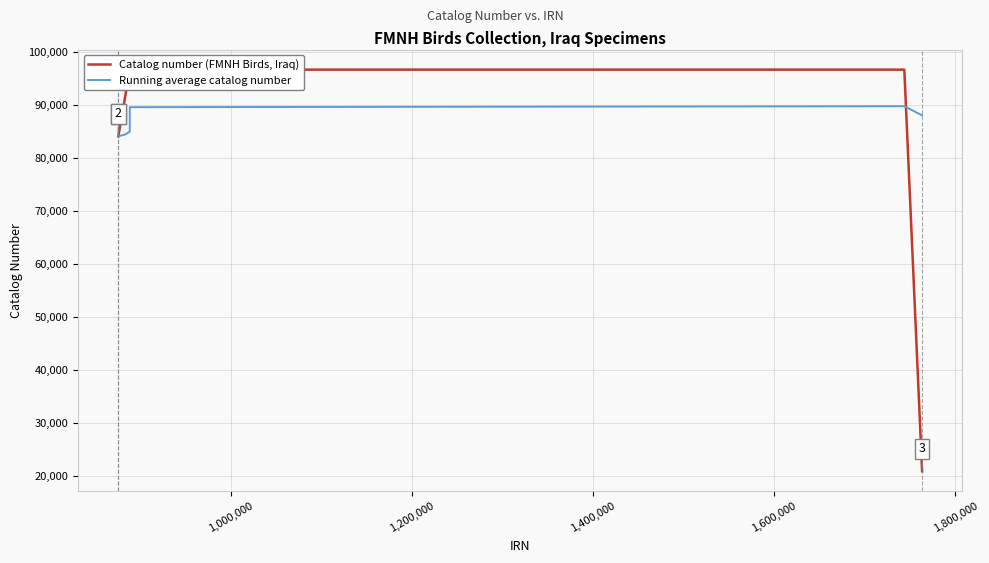

List the series in order of their overall mean, highest first.

Catalog number (FMNH Birds, Iraq), Running average catalog number